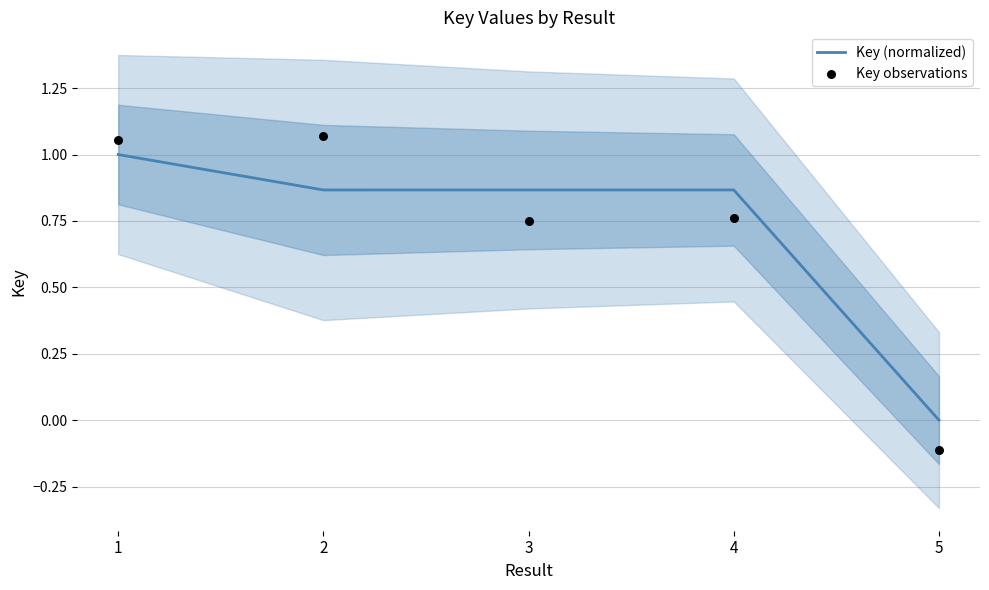

Which series has the widest spread of Y values?

Key observations